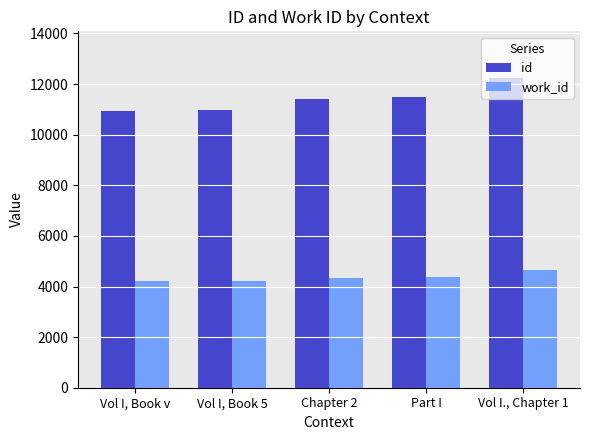

Read the work_id value at Vol I, Book 5, to the nearest 50.

4200